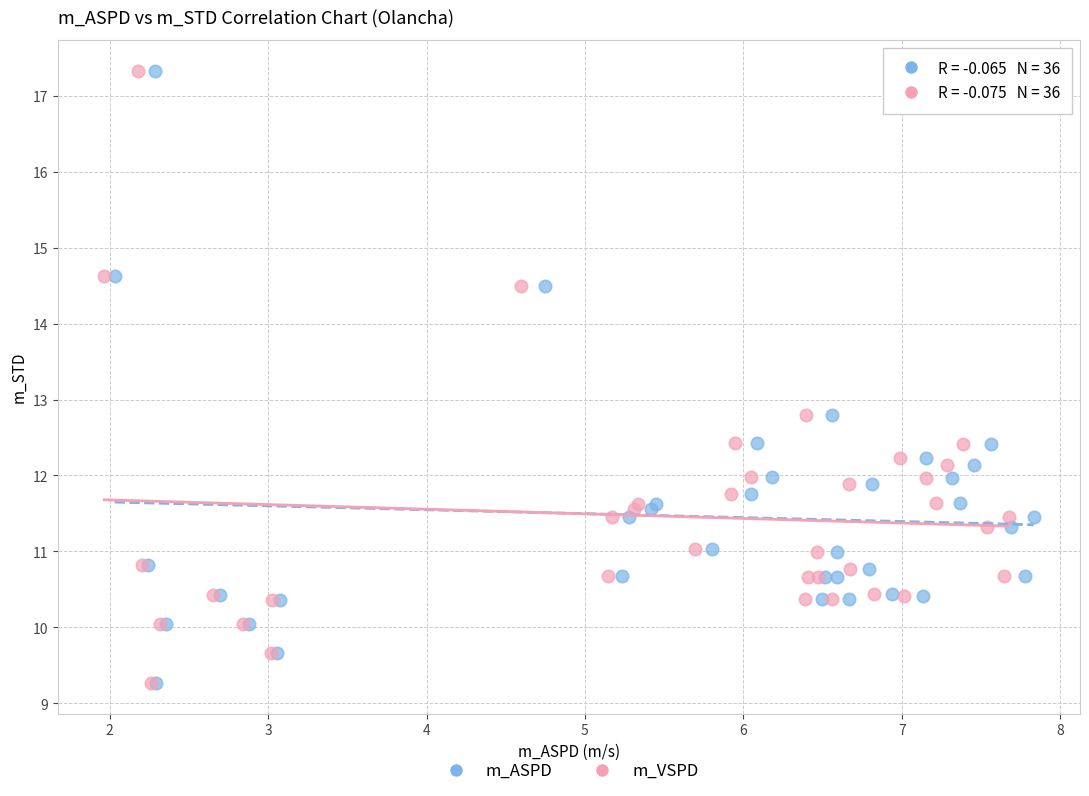

What are all the series names shown in the legend?

m_ASPD, m_VSPD